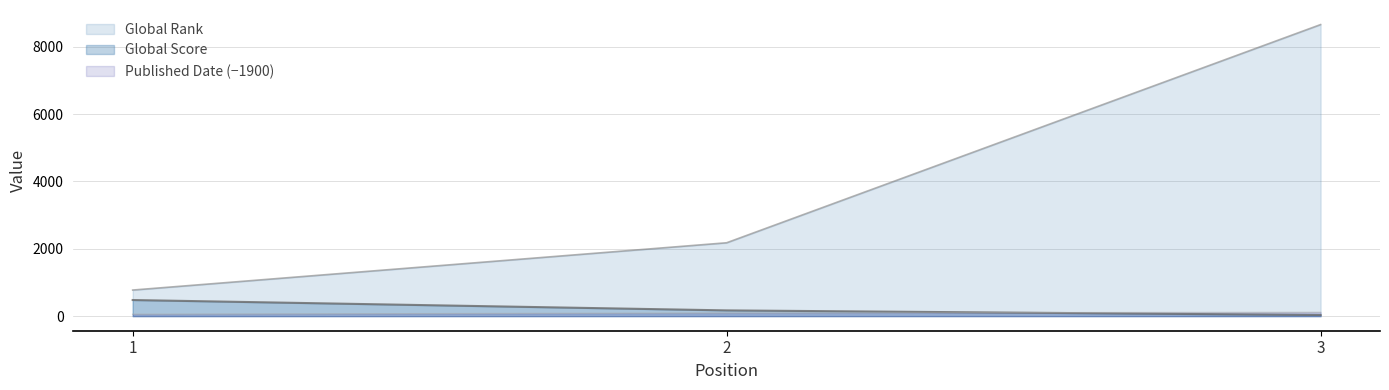

At which category is the sum across all series the highest?

3